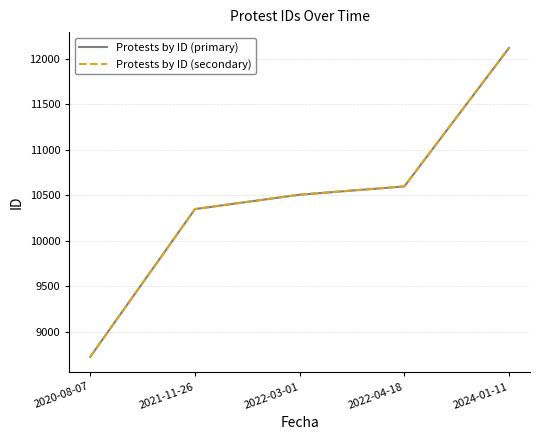

What is the spread (max minus min) of values at 2022-03-01?

1.0